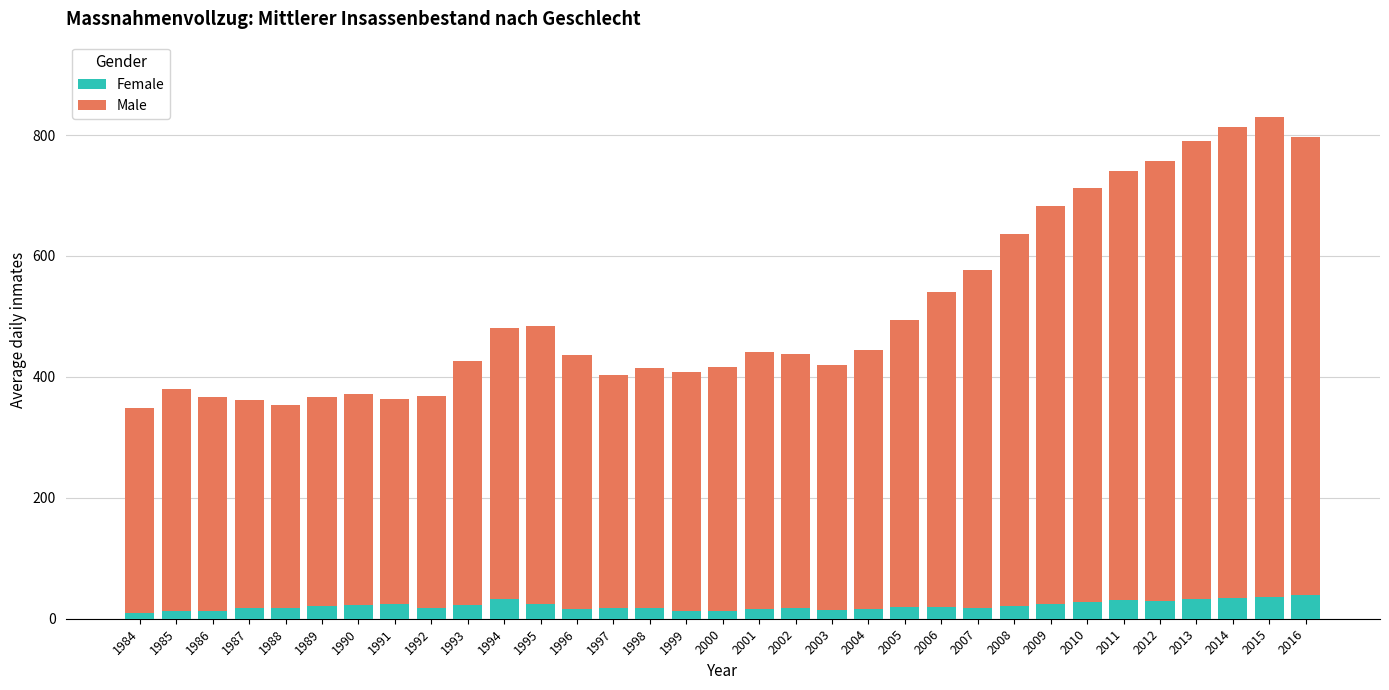

How many series are shown in this chart?

2